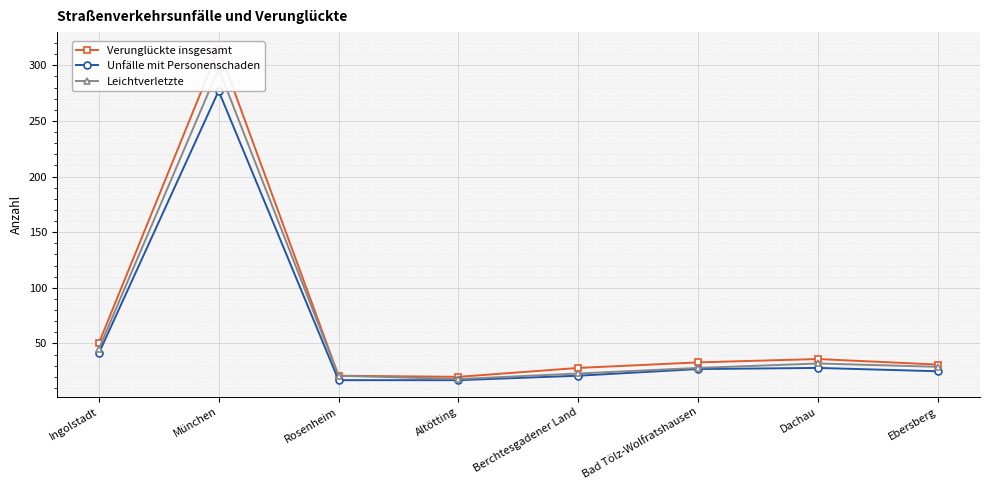

At how many categories does at least one series exceed 96?

1